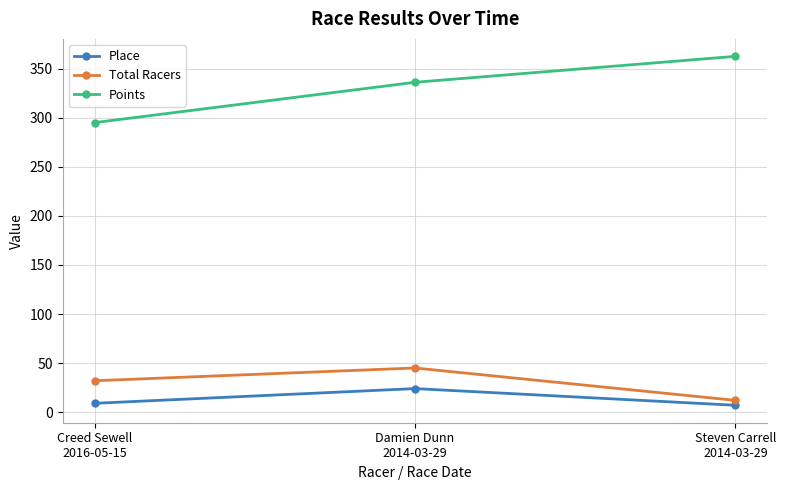

At how many categories does at least one series exceed 357?

1